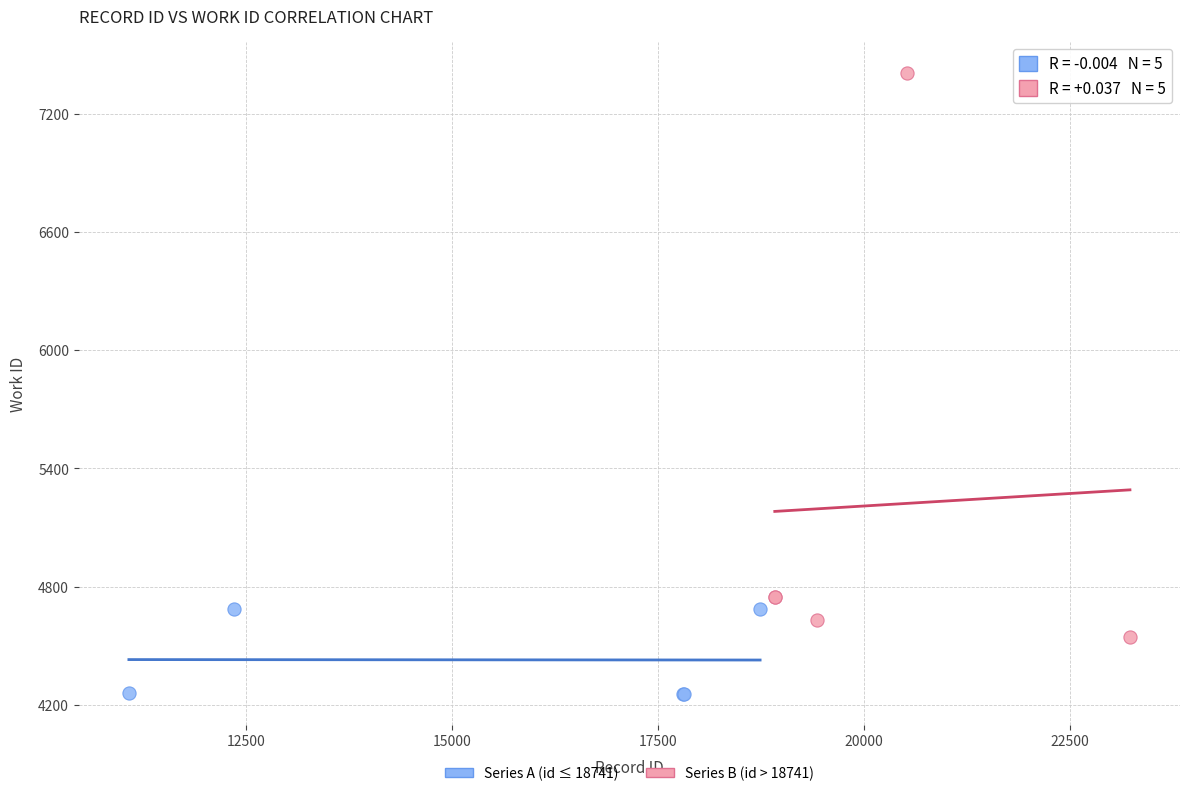

Which series reaches the maximum Y coordinate?

Series B (id > 18741)